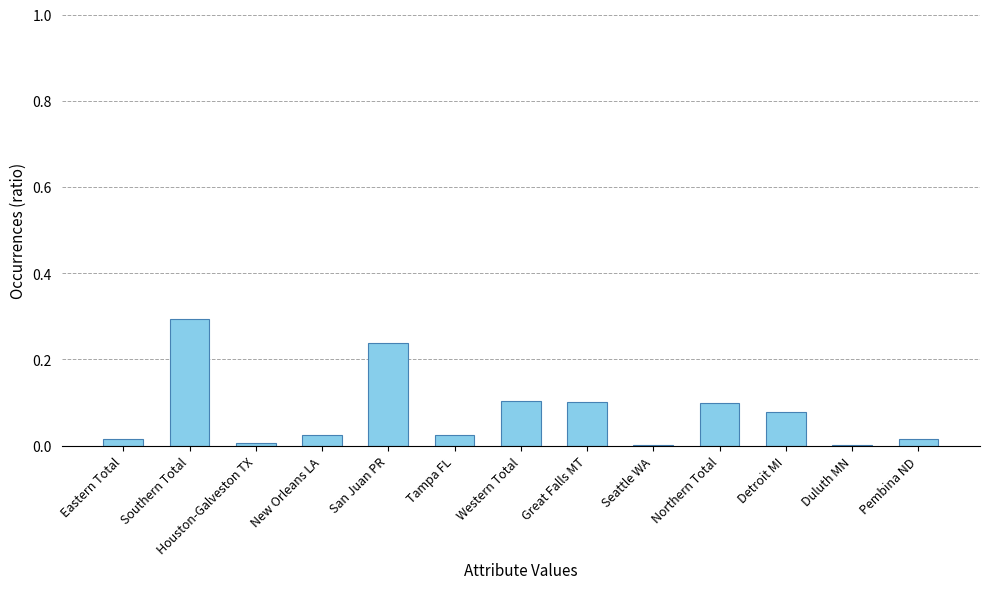

What is the change in value from Tampa FL to Detroit MI?

+0.1